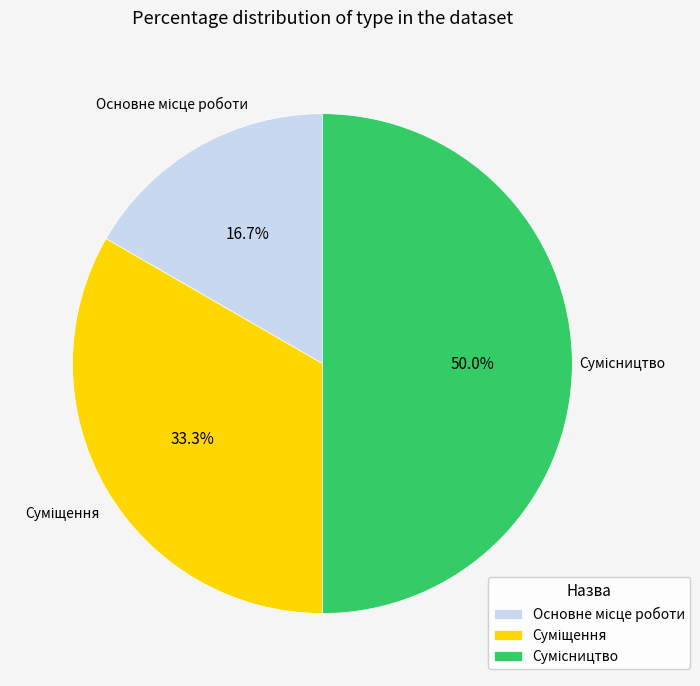

Count the number of slices in the pie.

3